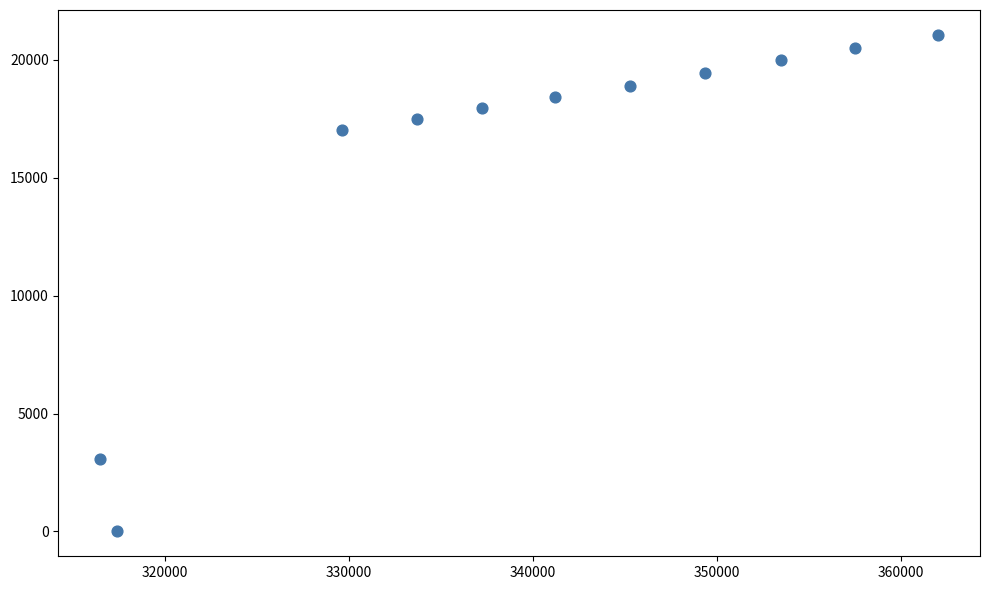

What is the range of Y values (max minus min)?

21063